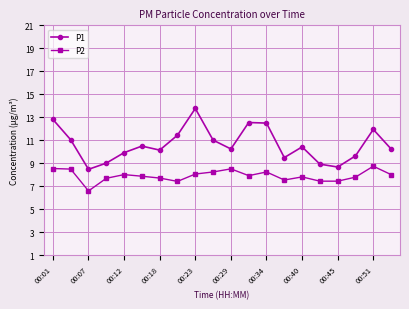

What is the value of the P1 point at the 13th from the left?

12.5